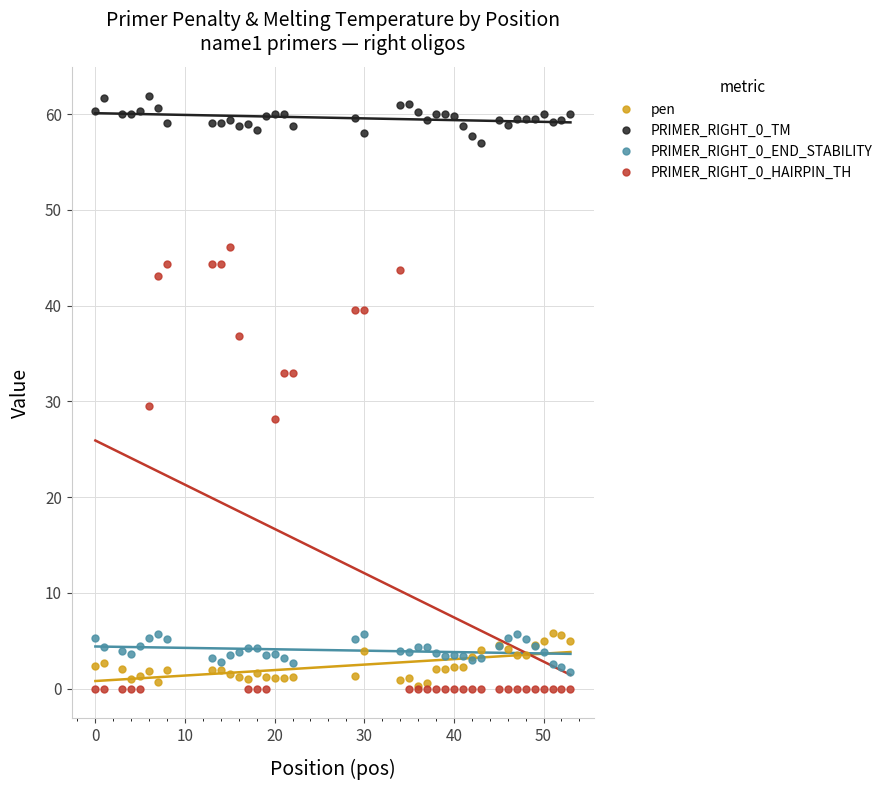

How many interior local peaks does the PRIMER_RIGHT_0_HAIRPIN_TH series have?

2